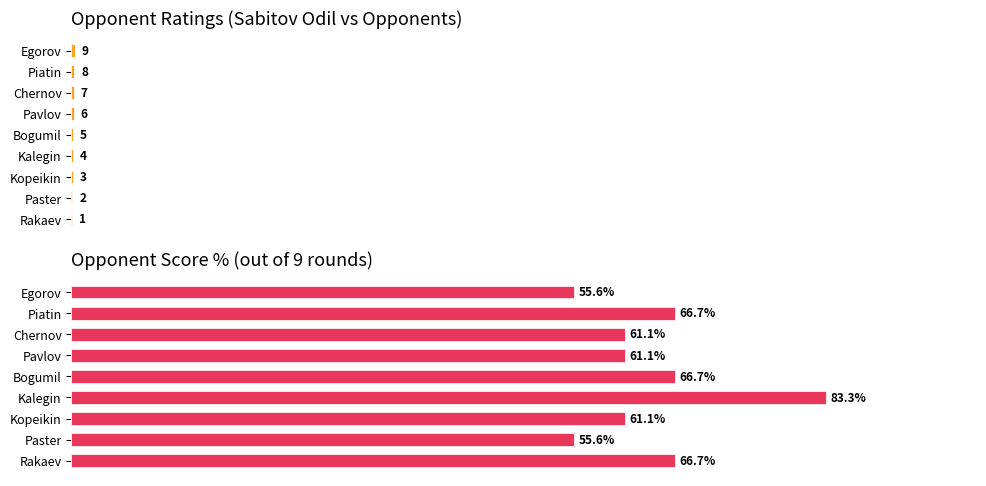

Rank the series by their average value, from highest to lowest.

Opponent Score %, Opponent Rating